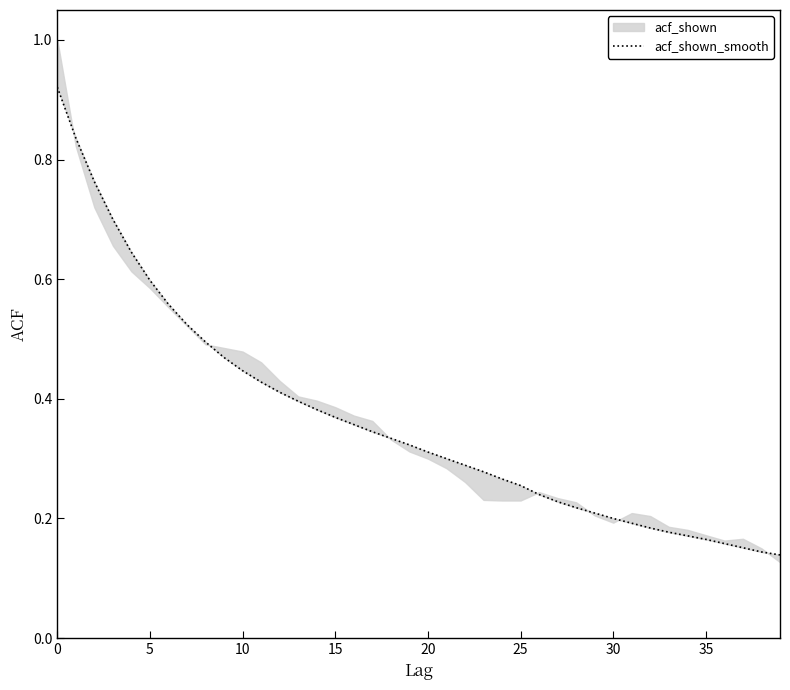

Reading right to left, list all the values displayed in this chart.

0.1	0.1	0.2	0.2	0.2	0.2	0.2	0.2	0.2	0.2	0.2	0.2	0.2	0.2	0.3	0.3	0.3	0.3	0.3	0.3	0.3	0.3	0.3	0.4	0.4	0.4	0.4	0.4	0.4	0.4	0.5	0.5	0.5	0.6	0.6	0.6	0.7	0.8	0.8	0.9